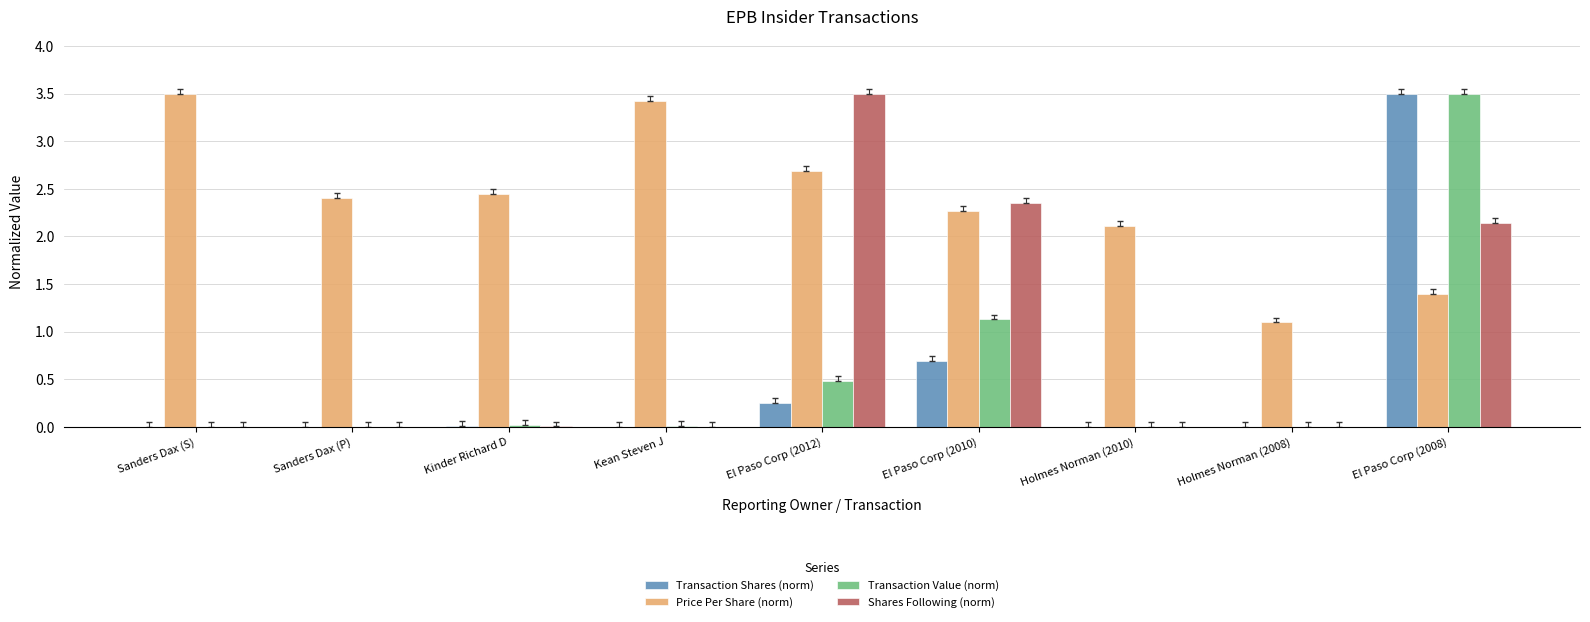

At which label does Shares Following (norm) reach its peak?

El Paso Corp (2012)